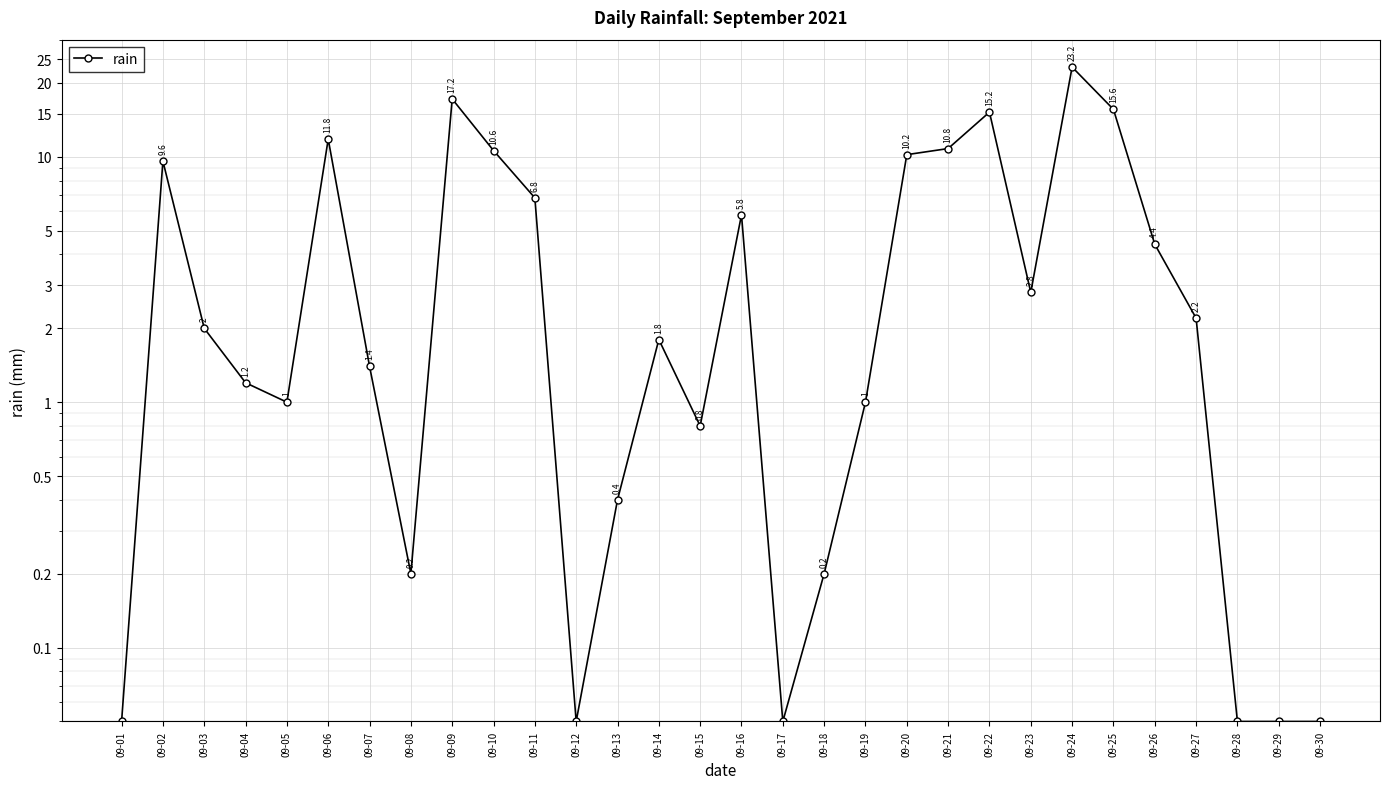

Rank the categories by value from lowest to highest.

09-01, 09-12, 09-17, 09-28, 09-29, 09-30, 09-08, 09-18, 09-13, 09-15, 09-05, 09-19, 09-04, 09-07, 09-14, 09-03, 09-27, 09-23, 09-26, 09-16, 09-11, 09-02, 09-20, 09-10, 09-21, 09-06, 09-22, 09-25, 09-09, 09-24